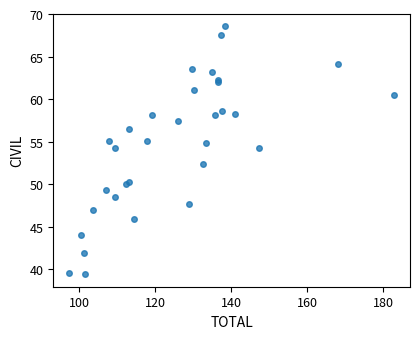

What Y value in the scatter plot is closest to 53?

52.4